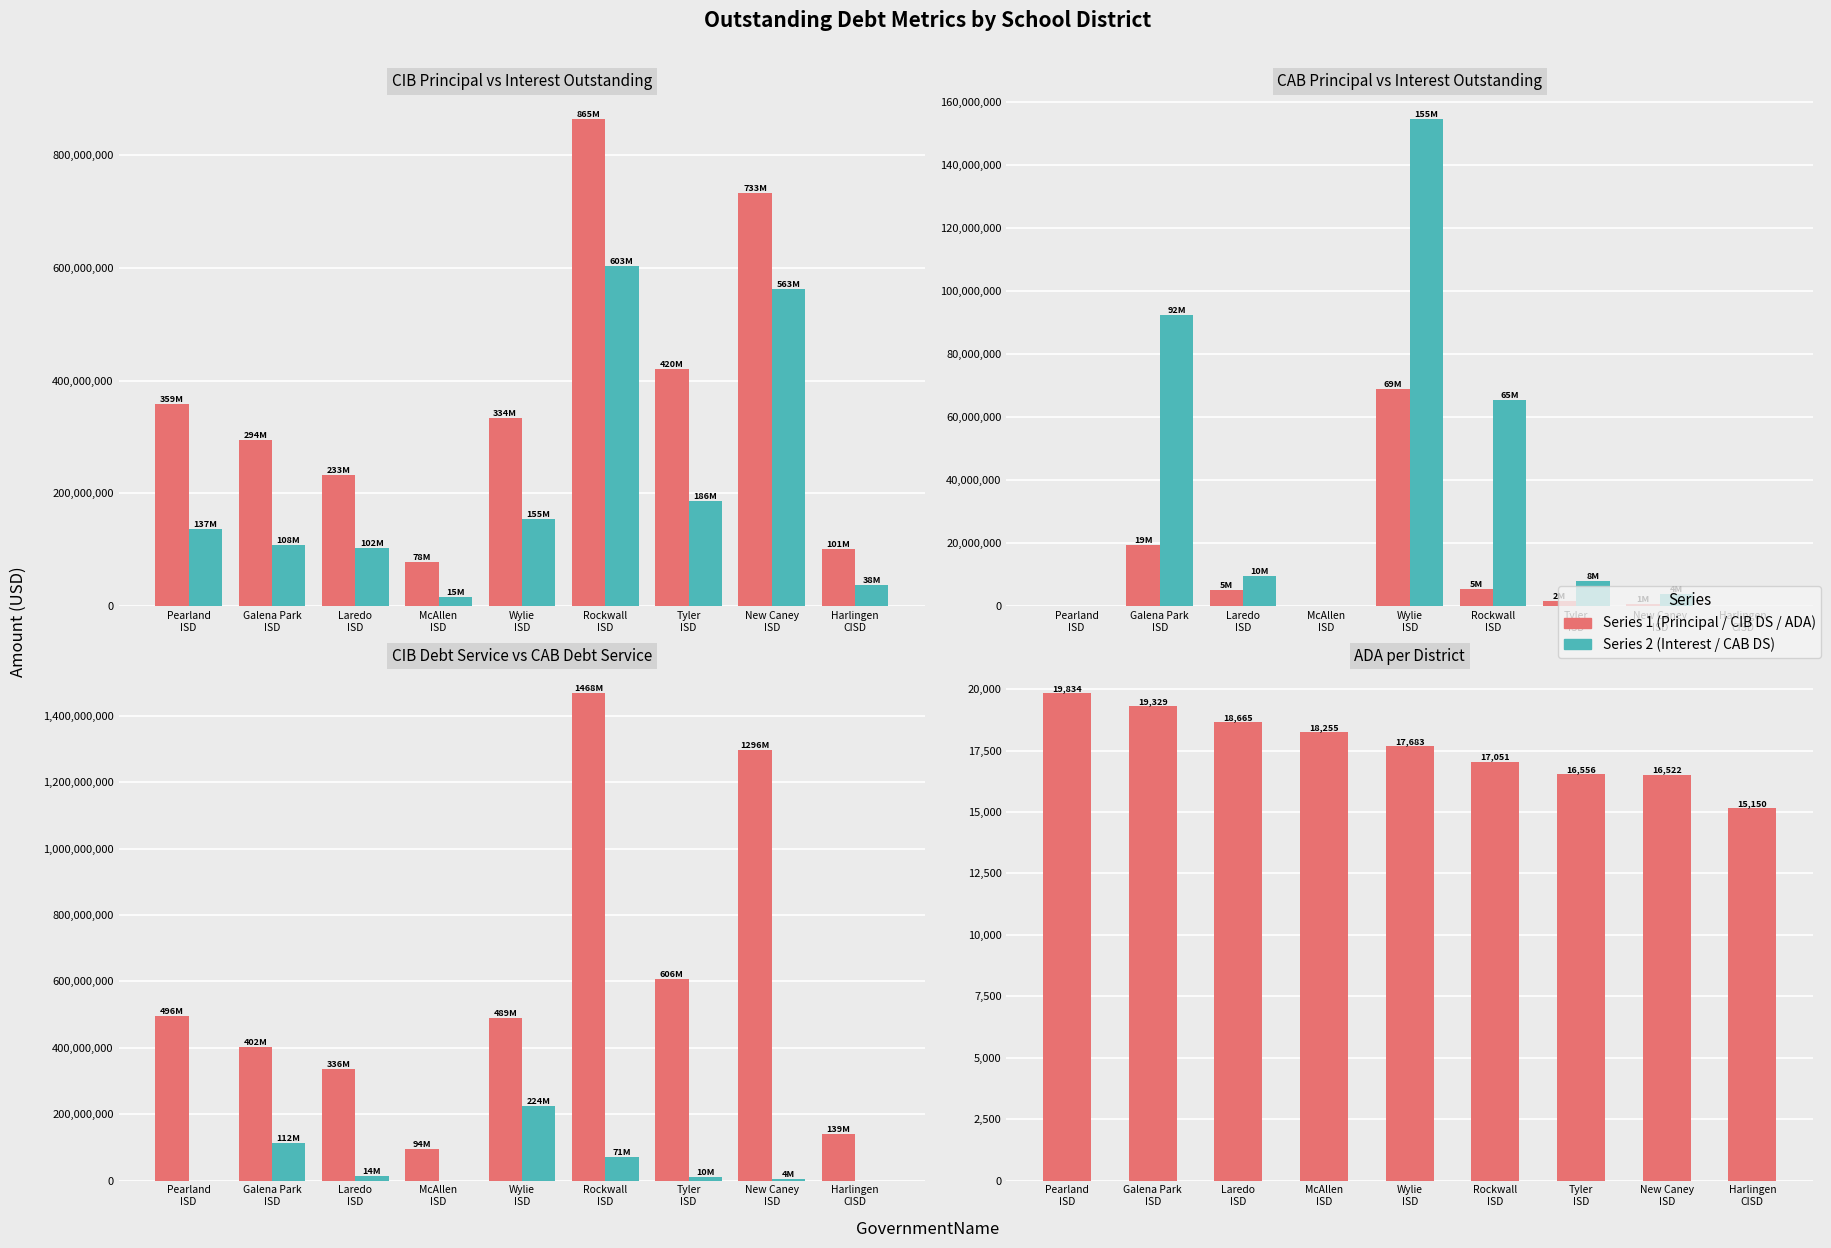

What is the label of the 9th bar from the right?

Pearland ISD